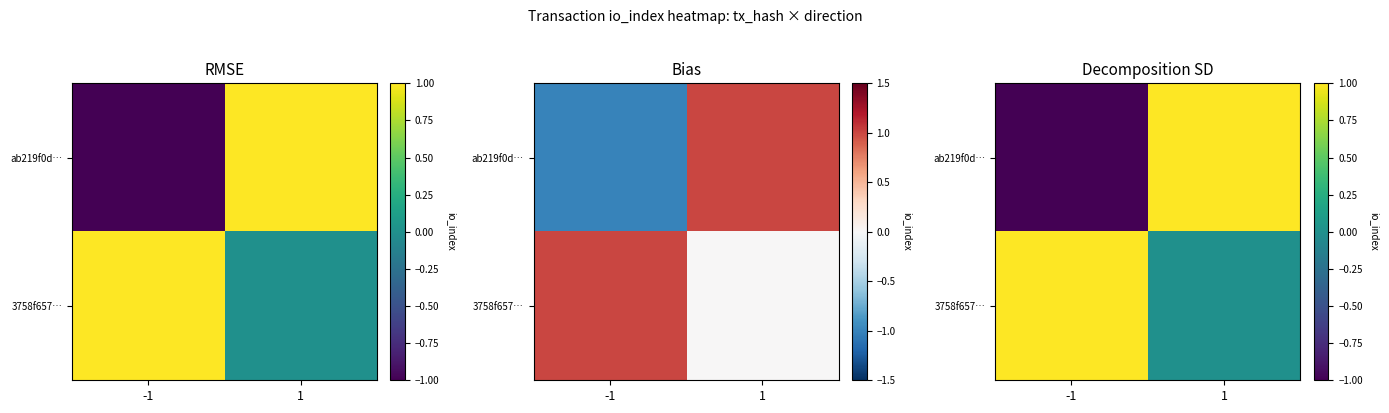

At 1, list the series in order from smallest to largest.

3758f657…, ab219f0d…